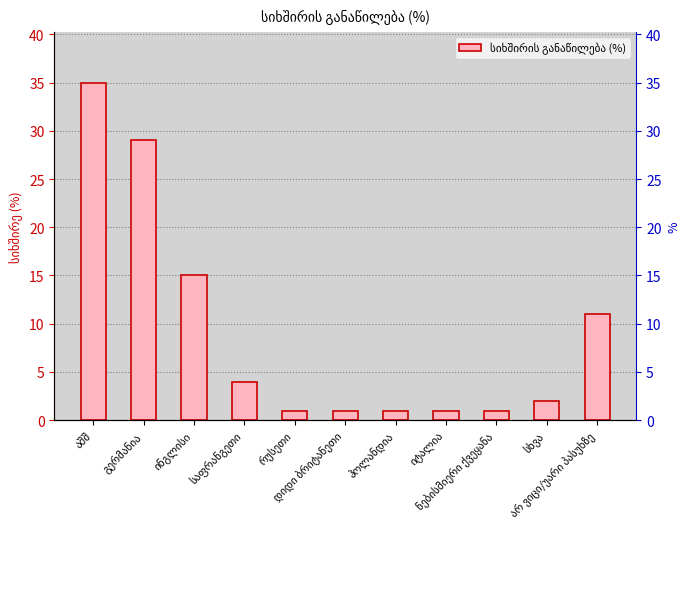

Reading left to right, transcribe all the data shown in this chart.

35	29	15	4	1	1	1	1	1	2	11